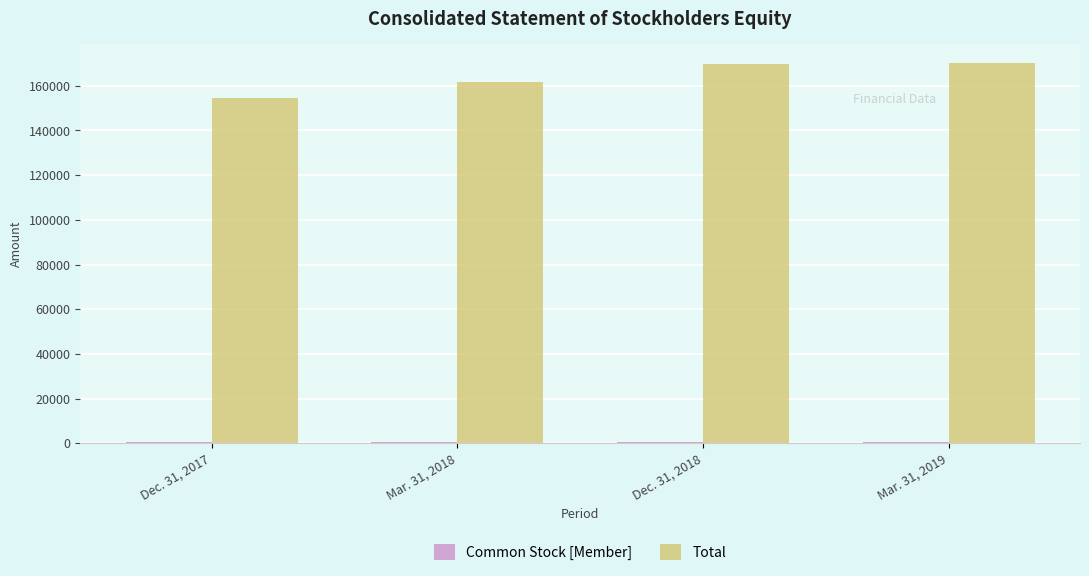

What is the greatest value displayed?

170065